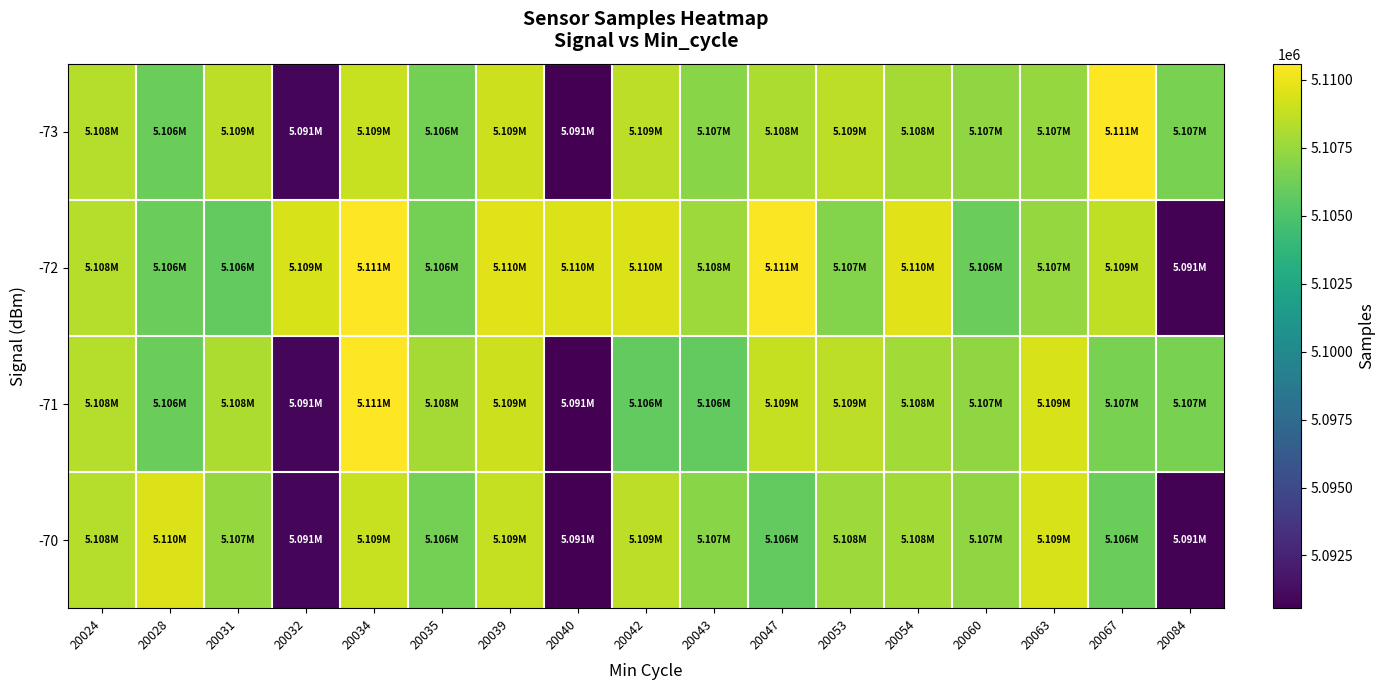

Which series has the largest range (max minus min)?

-73